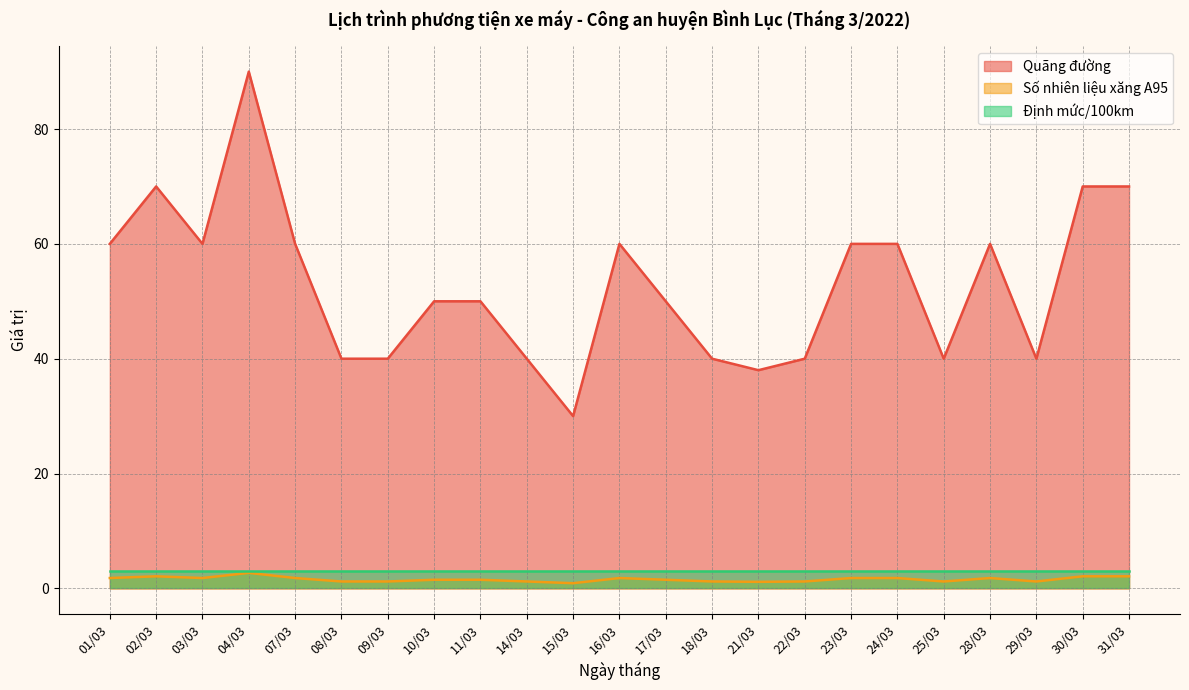

Is it true that Số nhiên liệu xăng A95 equals 2.7 at 04/03?

True